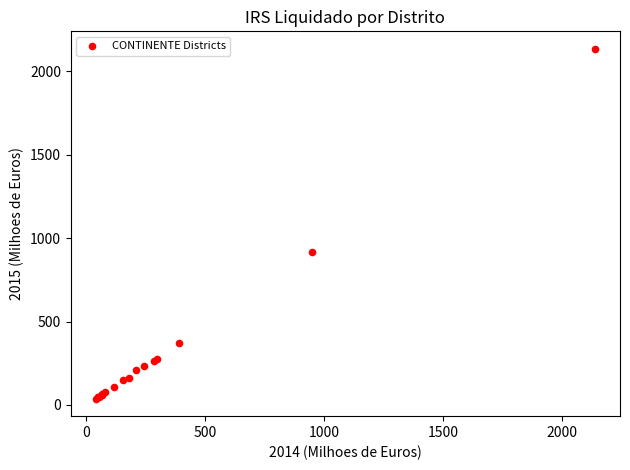

What Y value in the scatter plot is closest to 1086?

917.4